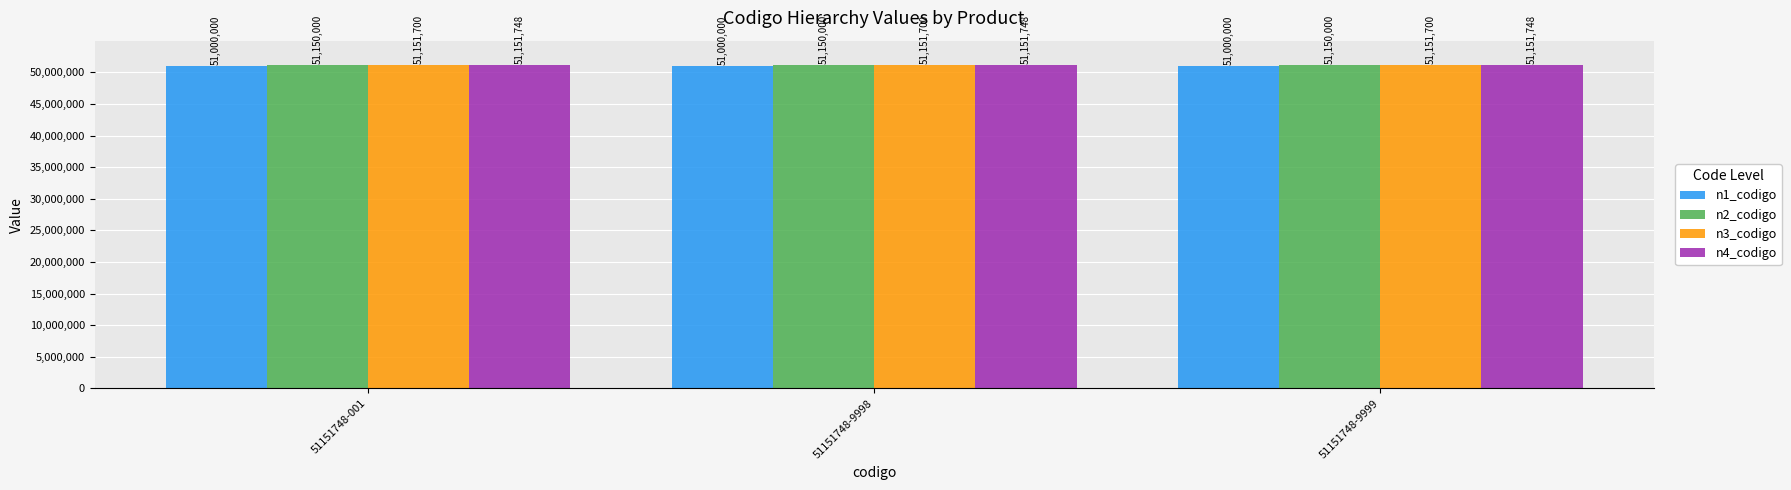

Does the chart contain stacked bars?

No